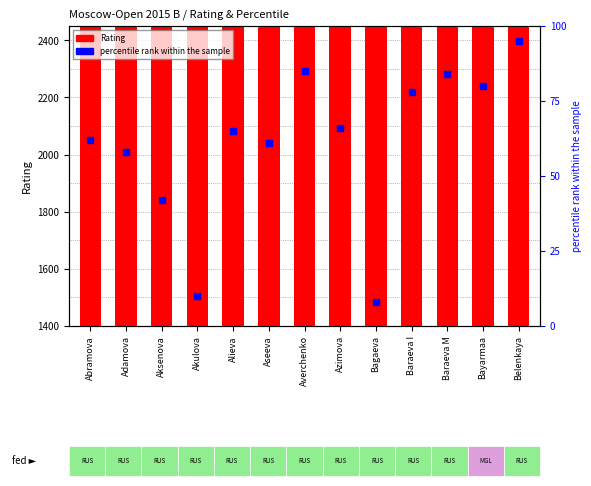

Which series reaches the minimum Y coordinate?

percentile rank within the sample